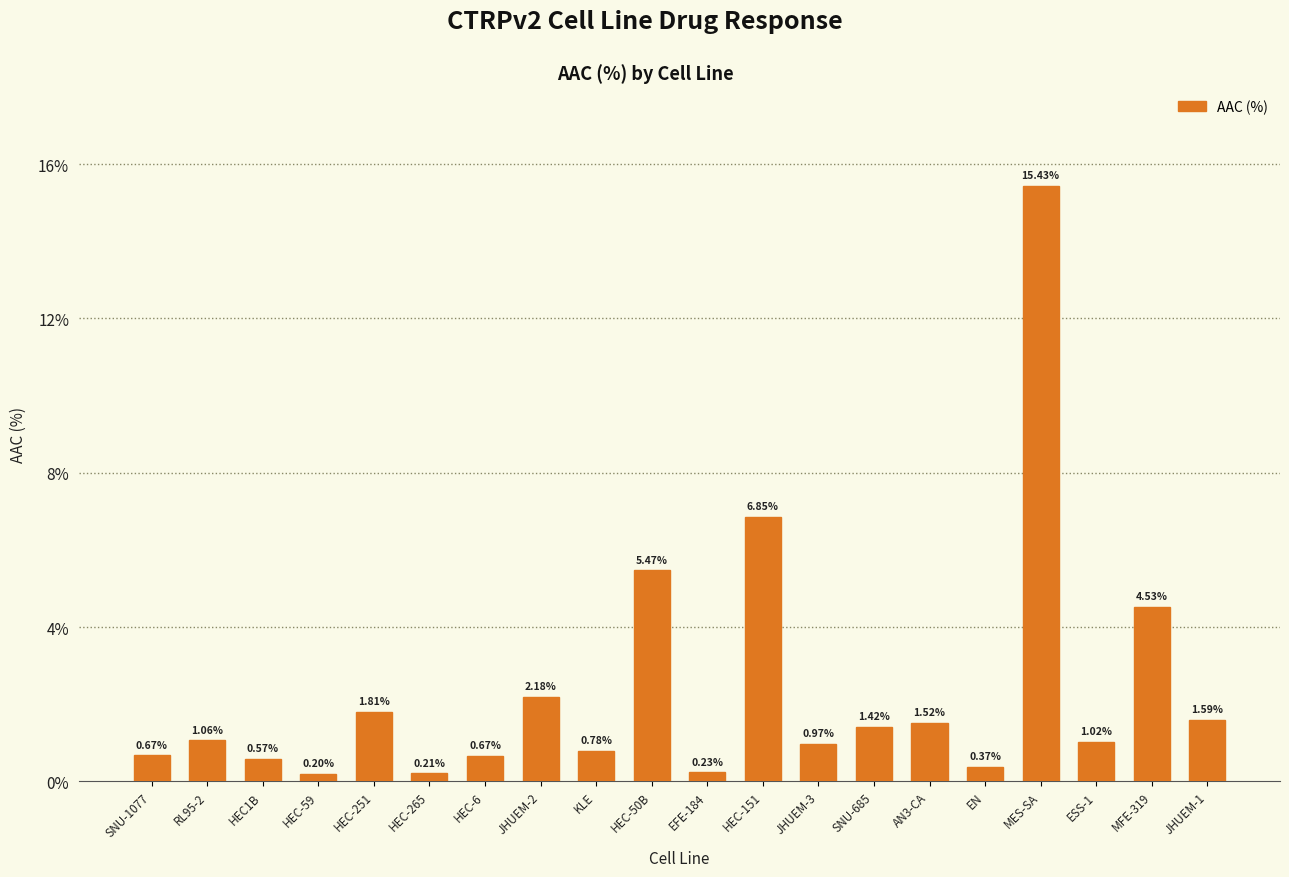

What is the change in value from KLE to JHUEM-1?

+0.8